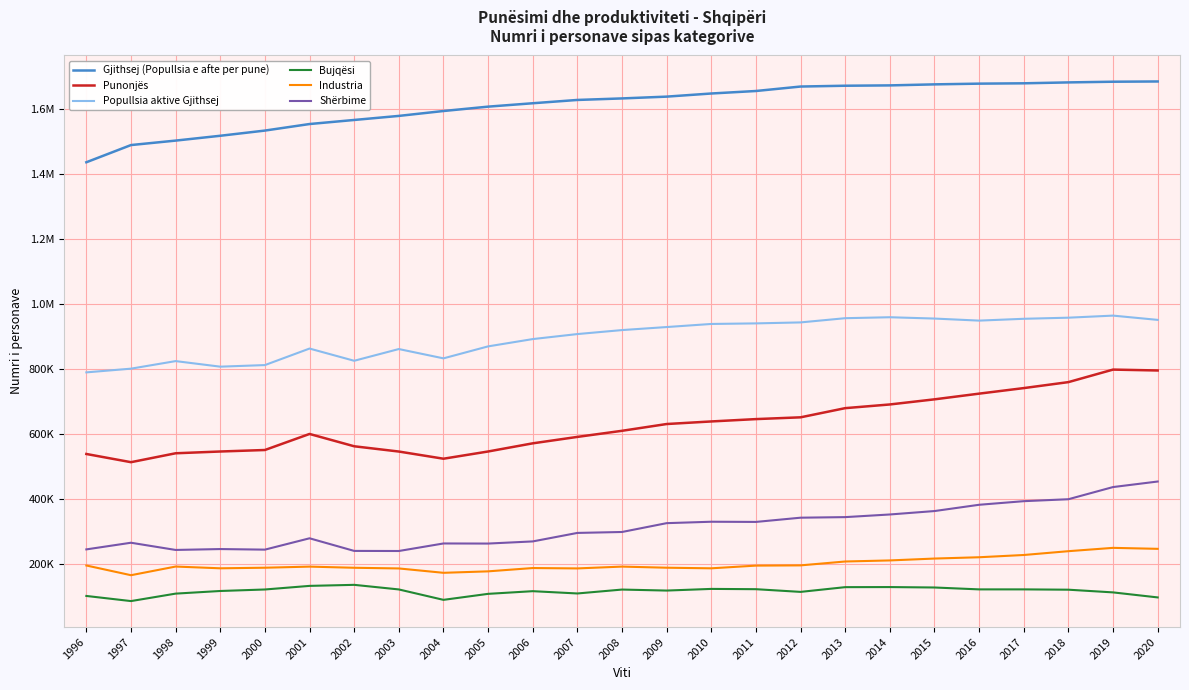

What is the difference between the second highest and minimum values in the Bujqësi series?

46838.0